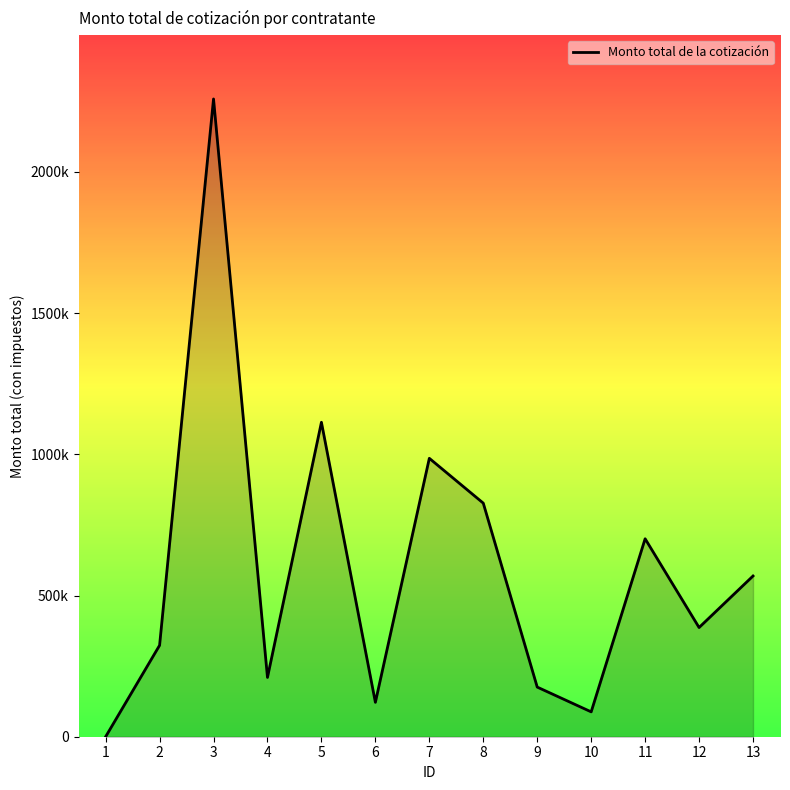

Which label corresponds to the largest value in the chart?

3